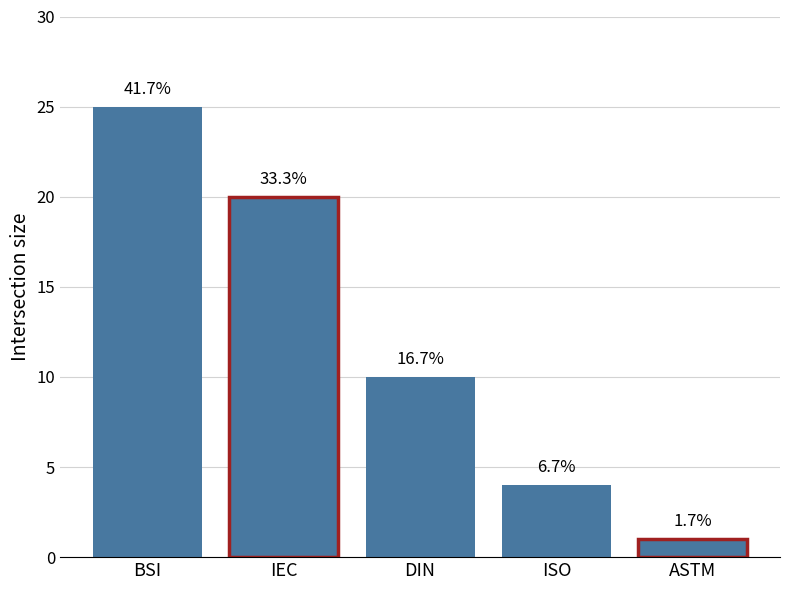

How many bars are there in total?

5